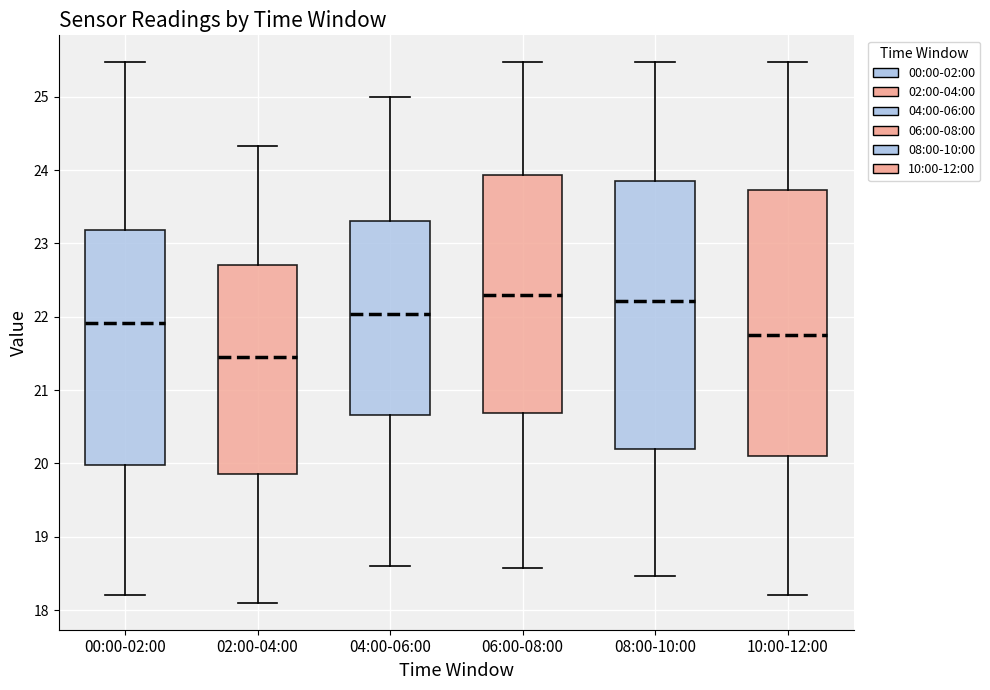

Reading left to right, transcribe this box plot: for each box, give where its median line is, the range the box spans, and where its two whiskers end, as read against the y-axis. The values are not printed on the chart, so give them approximately, as read against the axis.

00:00-02:00: median 21.9, box 20.0 to 23.2, whiskers 18.2 to 25.5
02:00-04:00: median 21.5, box 19.9 to 22.7, whiskers 18.1 to 24.3
04:00-06:00: median 22.0, box 20.7 to 23.3, whiskers 18.6 to 25.0
06:00-08:00: median 22.3, box 20.7 to 23.9, whiskers 18.6 to 25.5
08:00-10:00: median 22.2, box 20.2 to 23.8, whiskers 18.5 to 25.5
10:00-12:00: median 21.8, box 20.1 to 23.7, whiskers 18.2 to 25.5